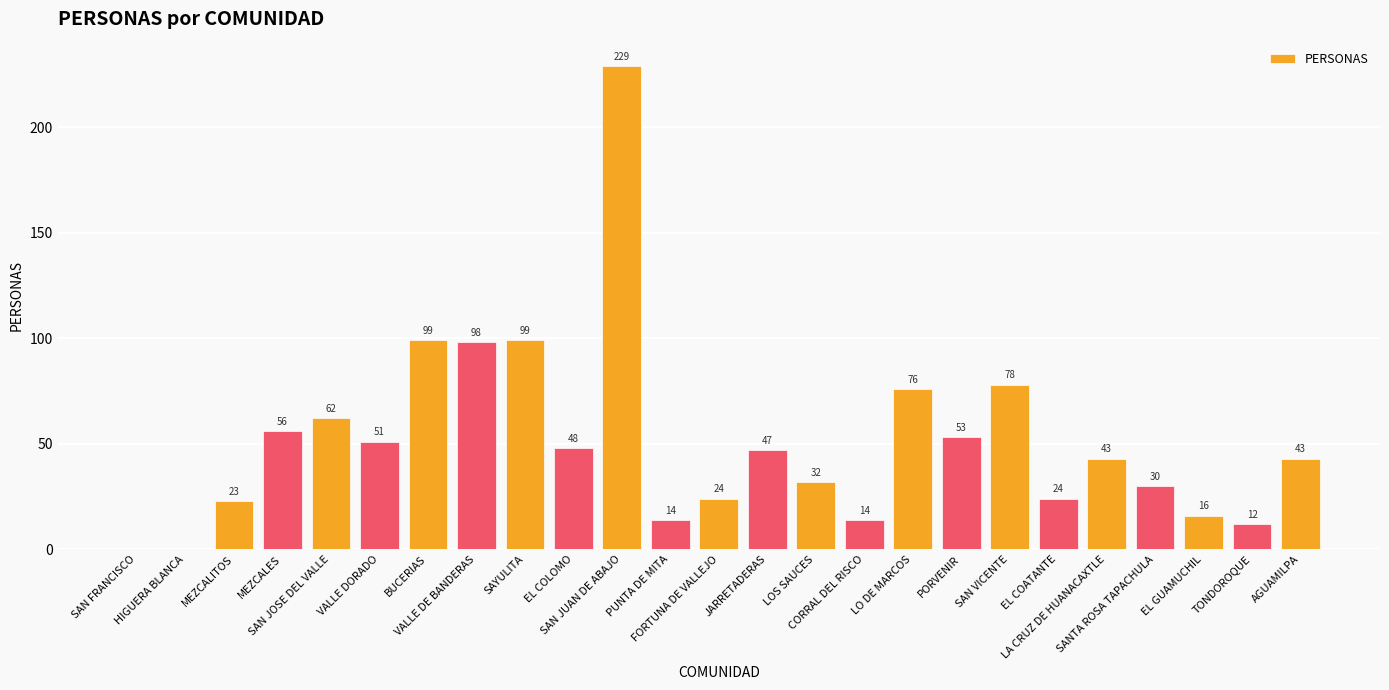

What is the maximum value shown in the chart?

229